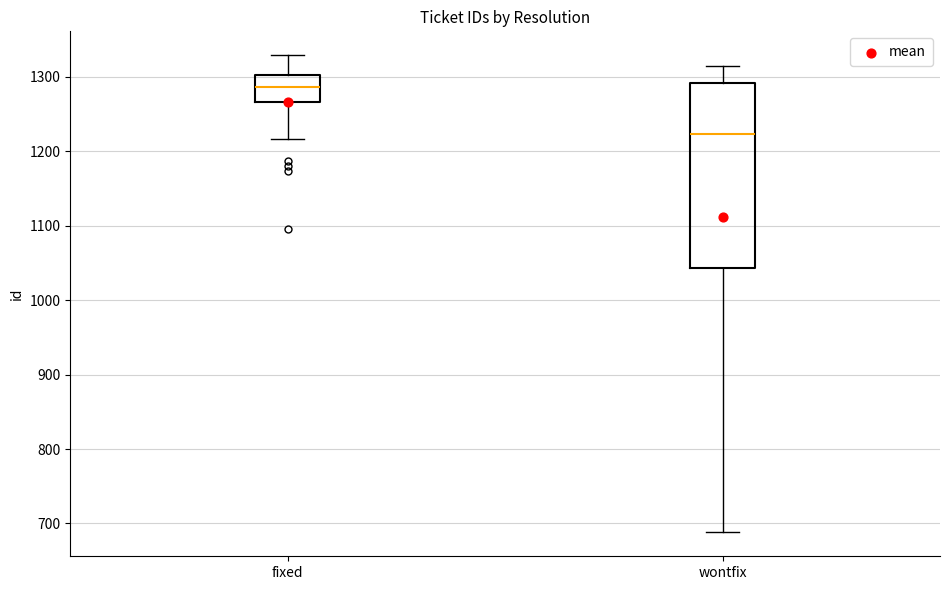

Which box's median line is the lowest?

wontfix